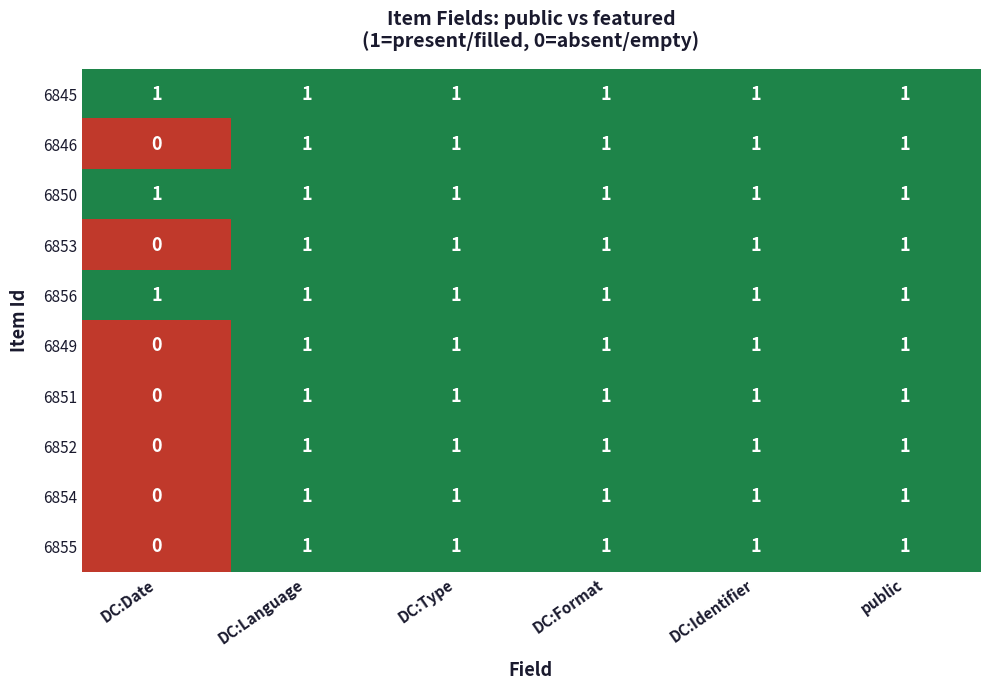

What is the sum of all 6856 values?

6